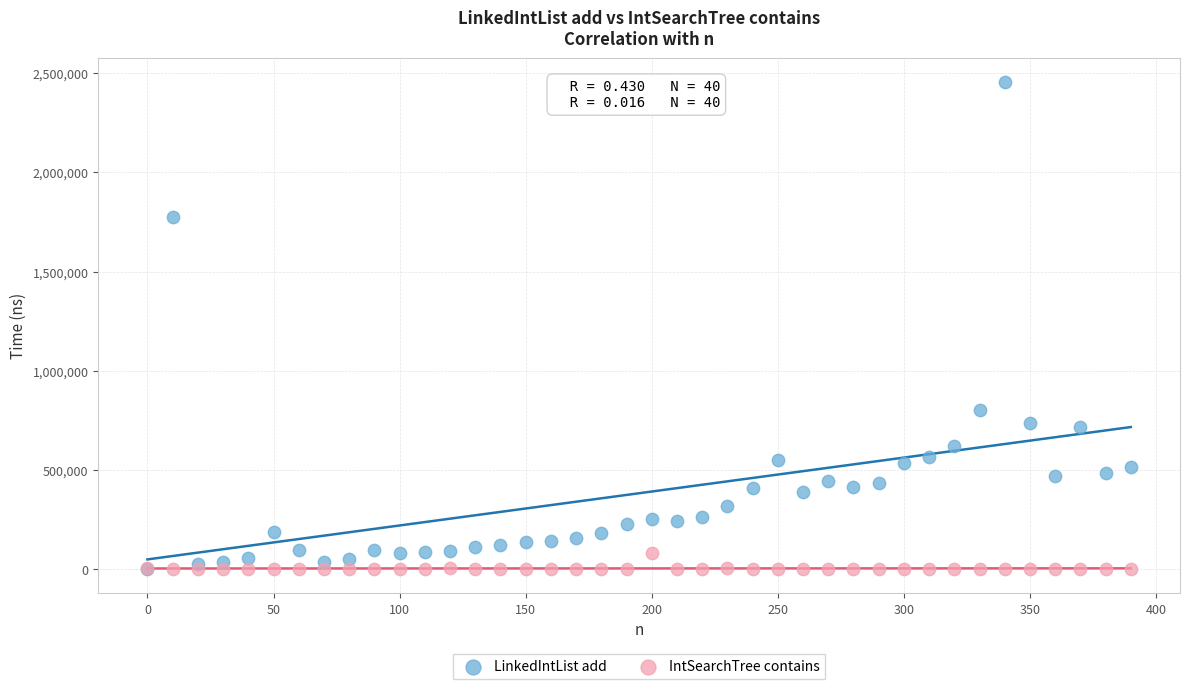

Which series reaches the maximum Y coordinate?

LinkedIntList add